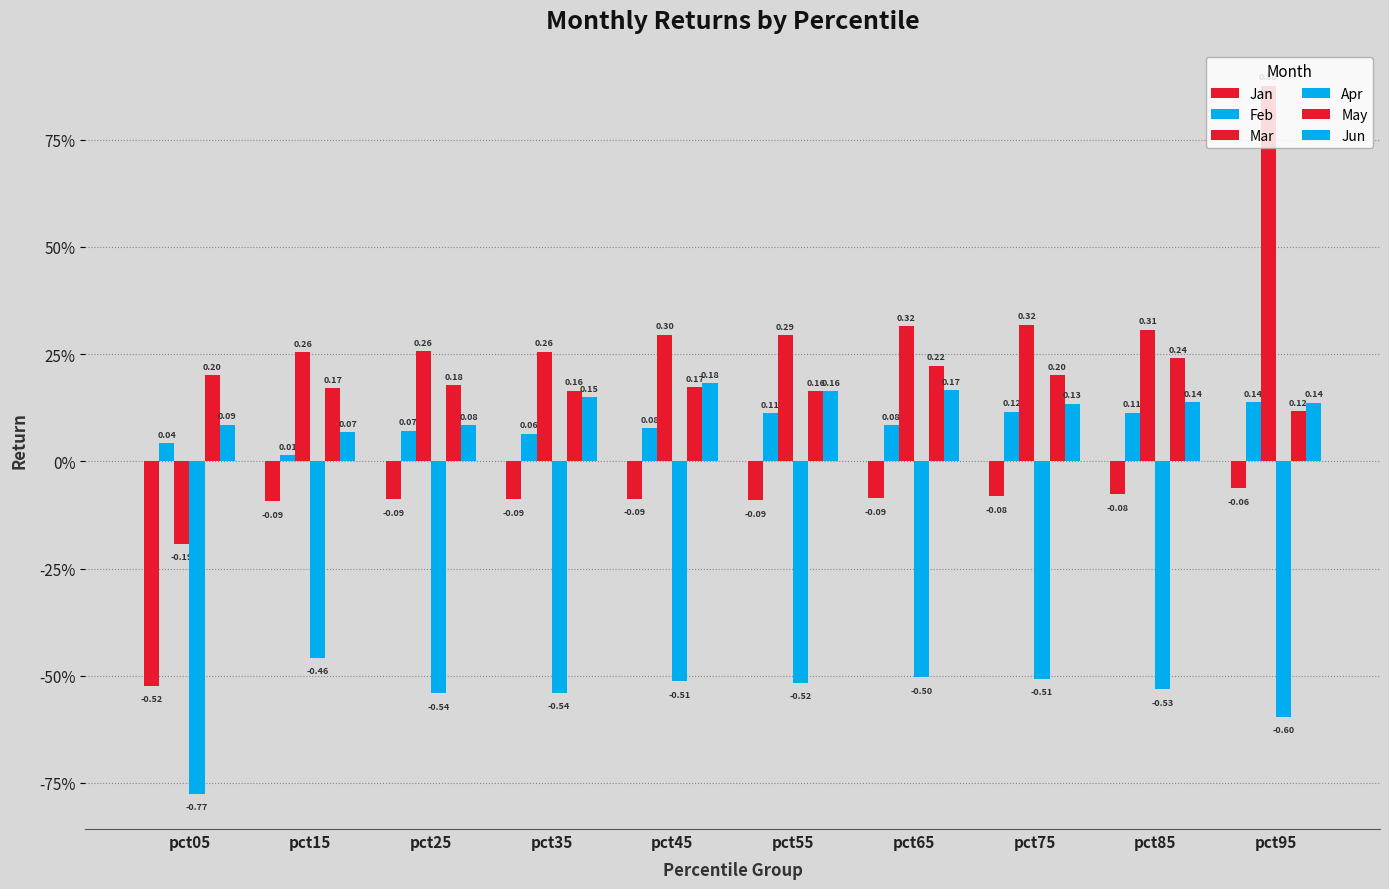

At which category is the sum across all series the highest?

pct95